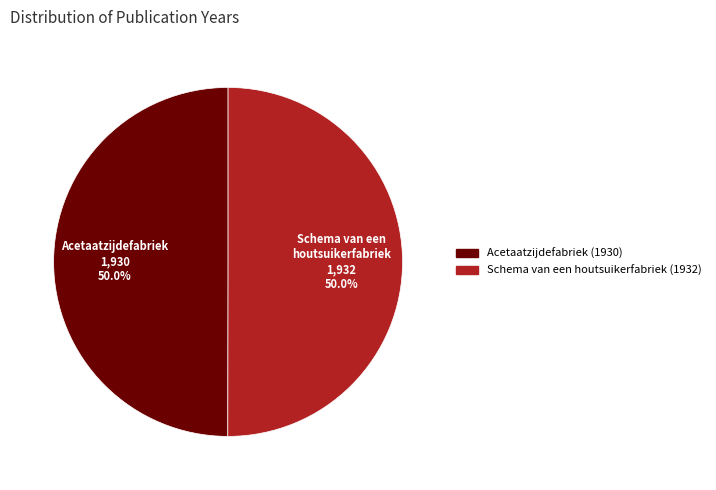

Is it true that Schema van een houtsuikerfabriek (1932) is 50% of the pie?

True